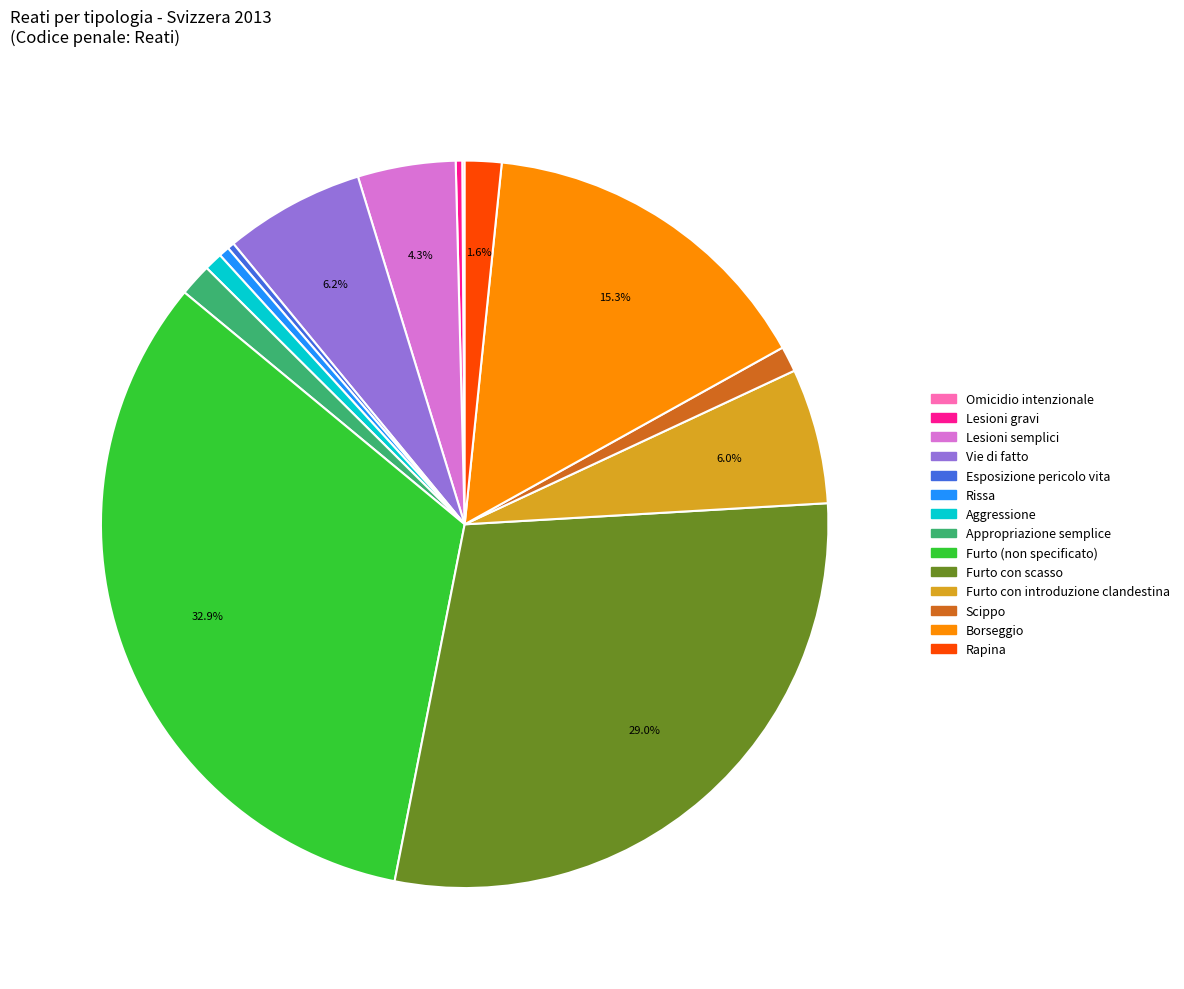

Which category has the biggest portion of the pie?

Furto (non specificato)